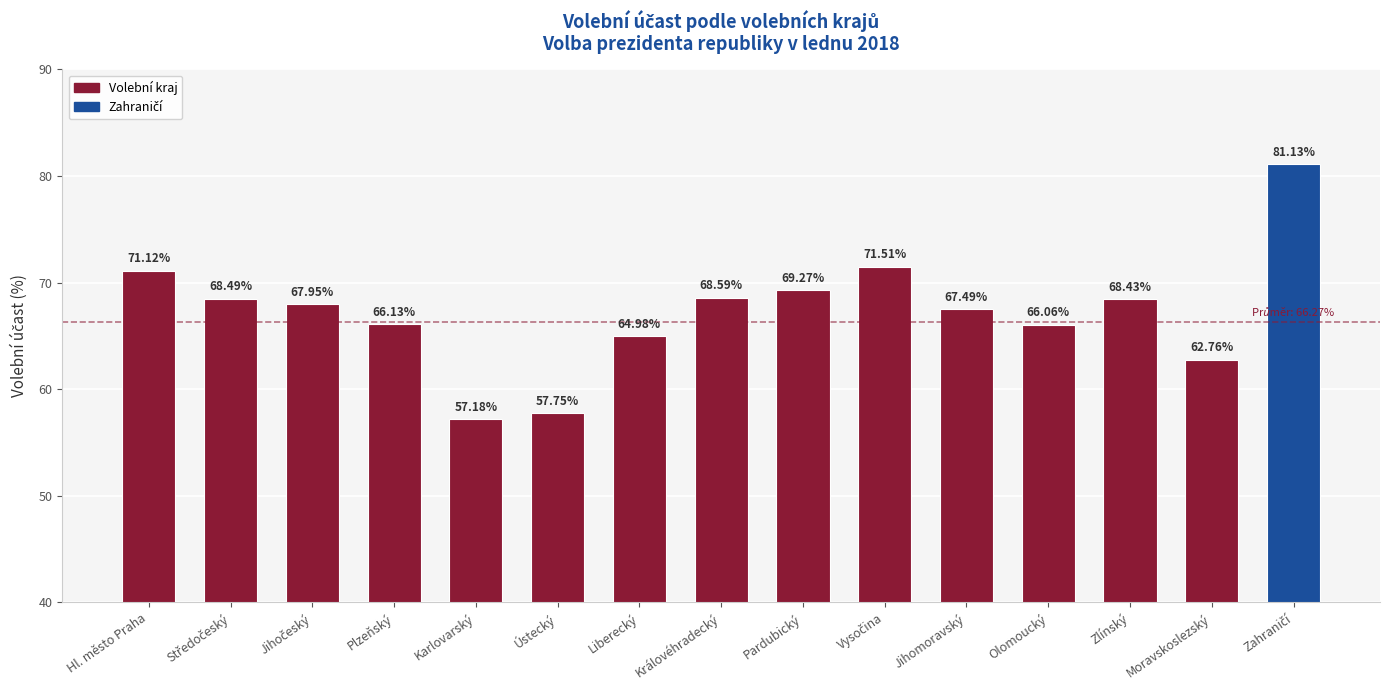

Reading left to right, list all the values displayed in this chart.

71.1	68.5	68.0	66.1	57.2	57.8	65.0	68.6	69.3	71.5	67.5	66.1	68.4	62.8	81.1